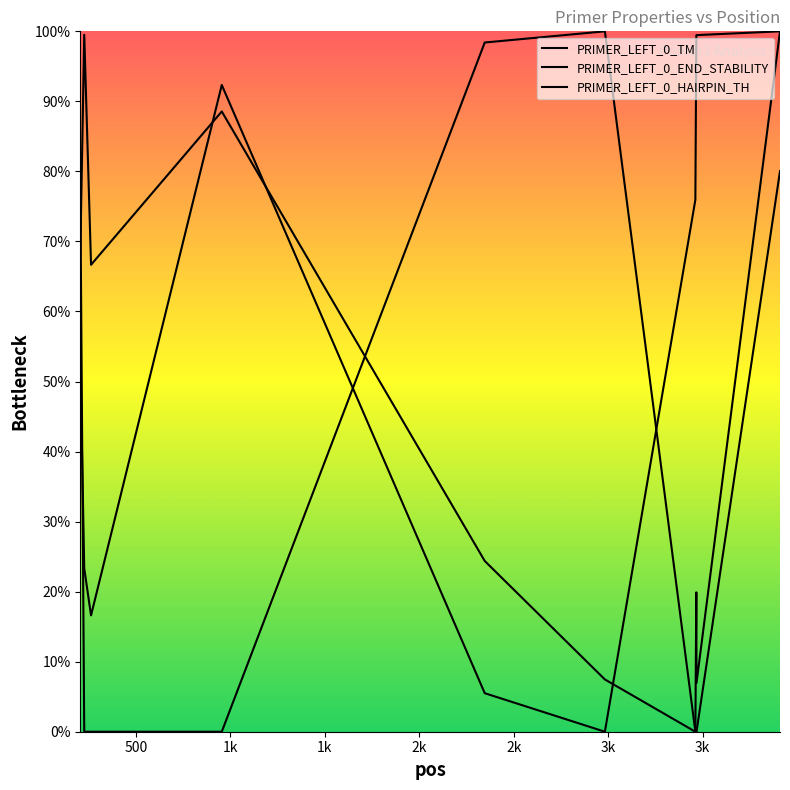

Does the chart display data point markers on the line(s)?

No